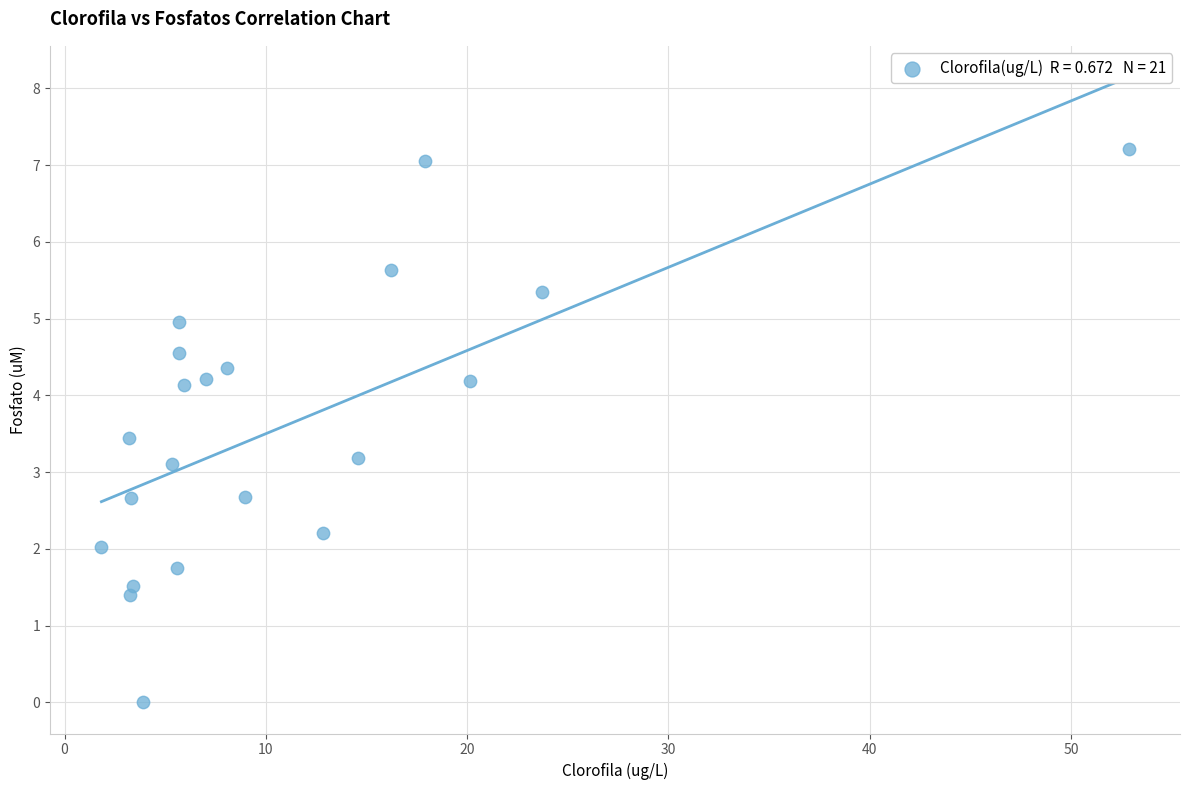

What is the range of X values (max minus min)?

51.0